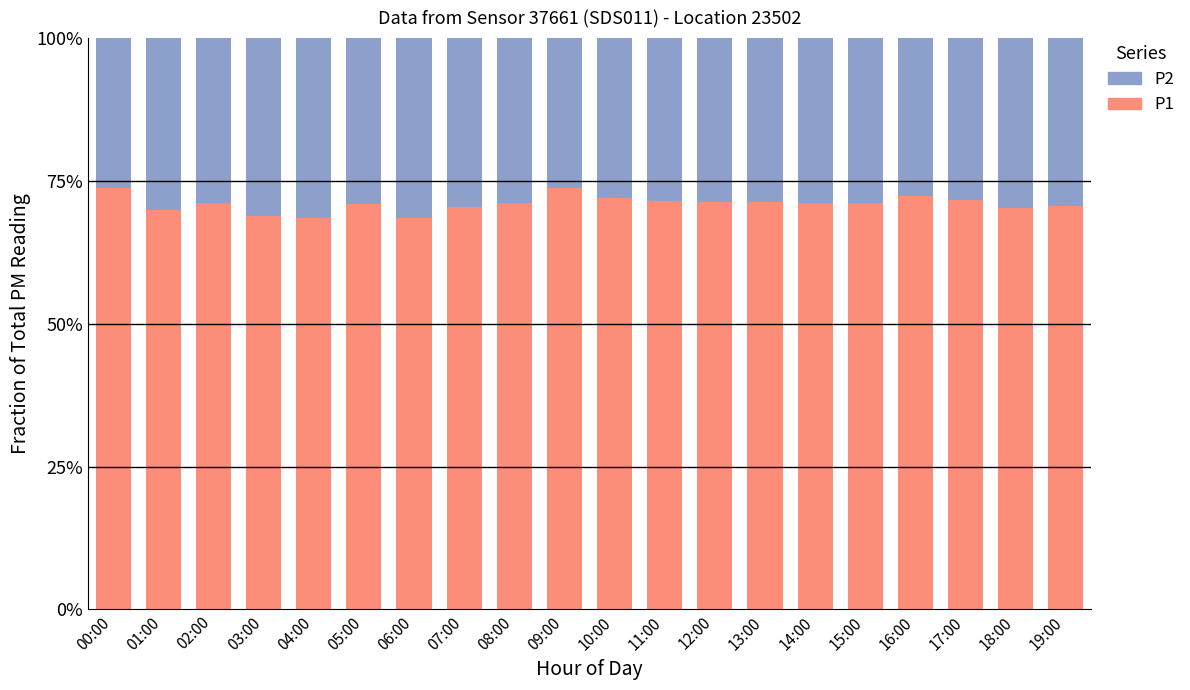

Which series has the largest total across all categories?

P1